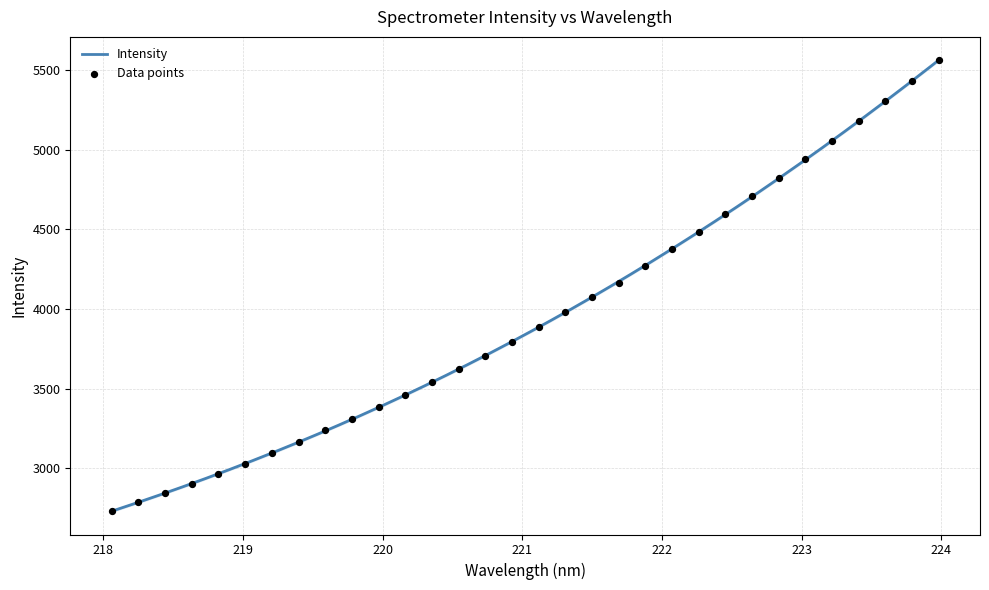

What is the change in value from 222.4538 to 223.5987?

+711.1